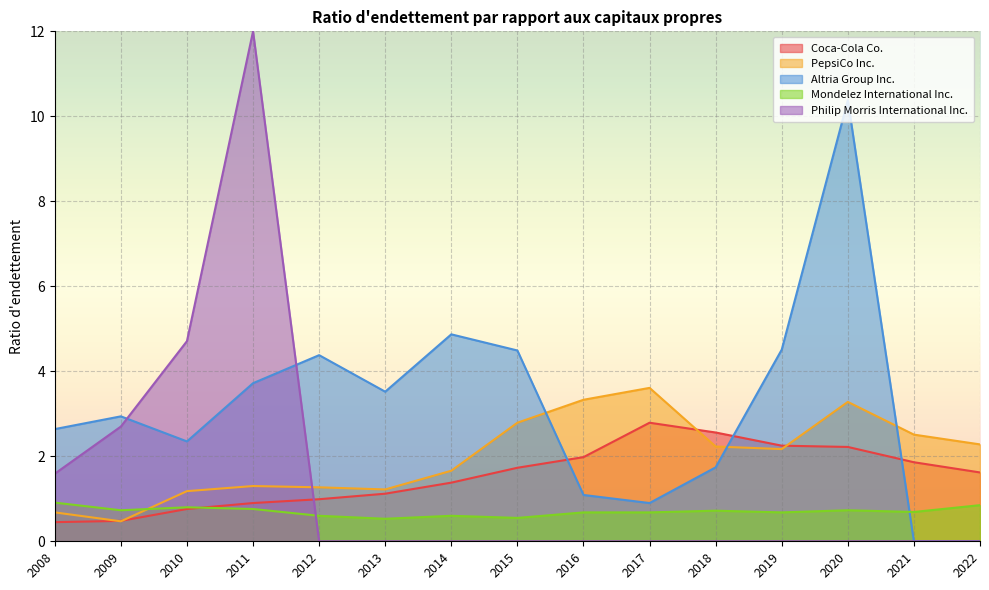

Is it true that Coca-Cola Co. equals 2.6 at 2018?

True